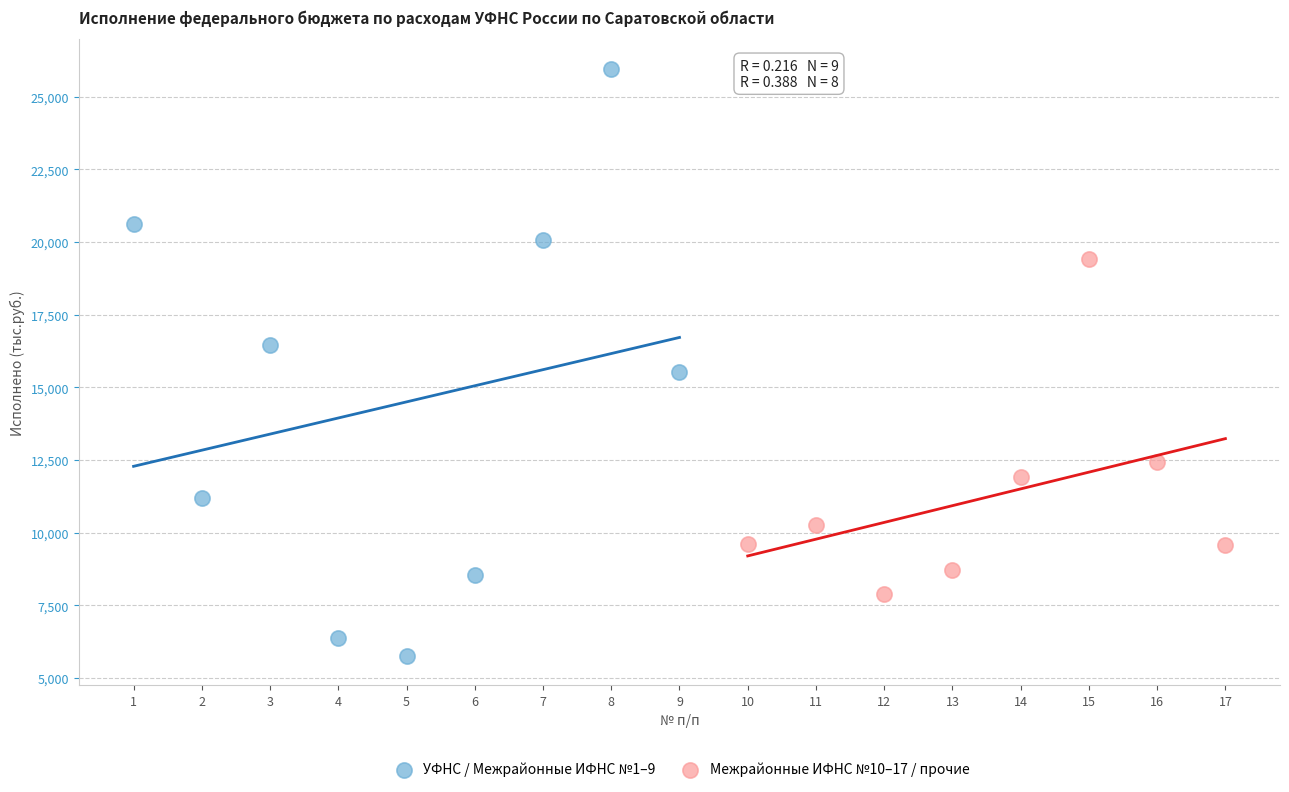

Which series has the largest Y range (max minus min)?

УФНС / Межрайонные ИФНС №1–9